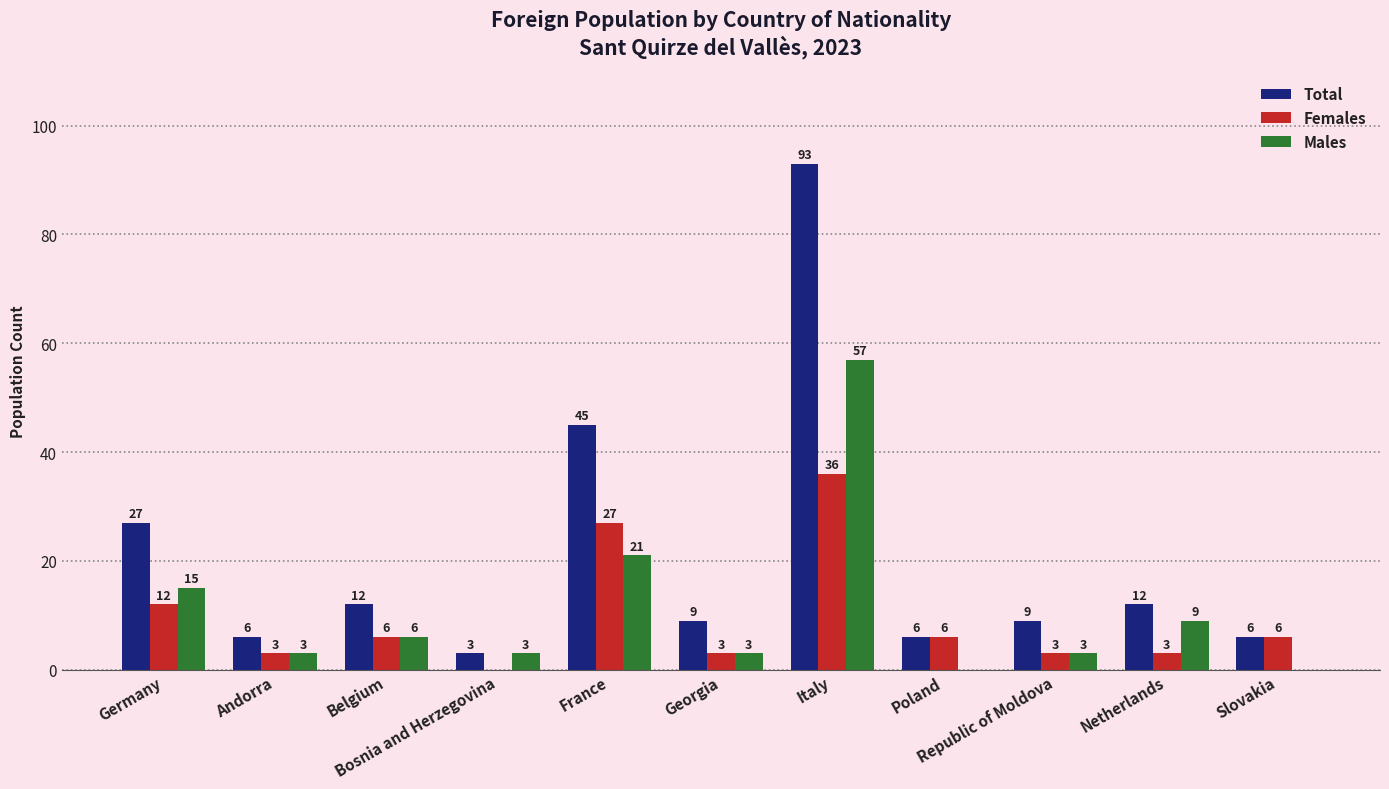

Which series has the largest total across all categories?

Total